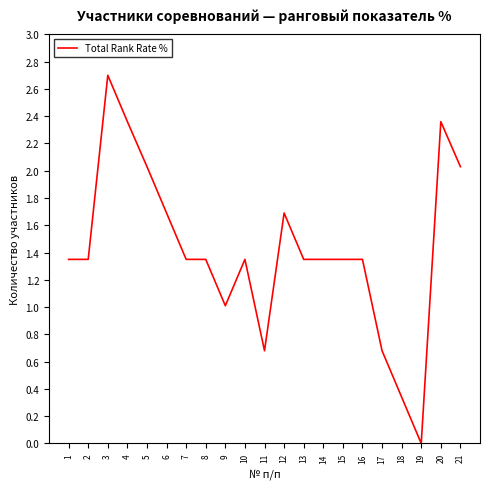

Which category has the lowest value across all series?

19